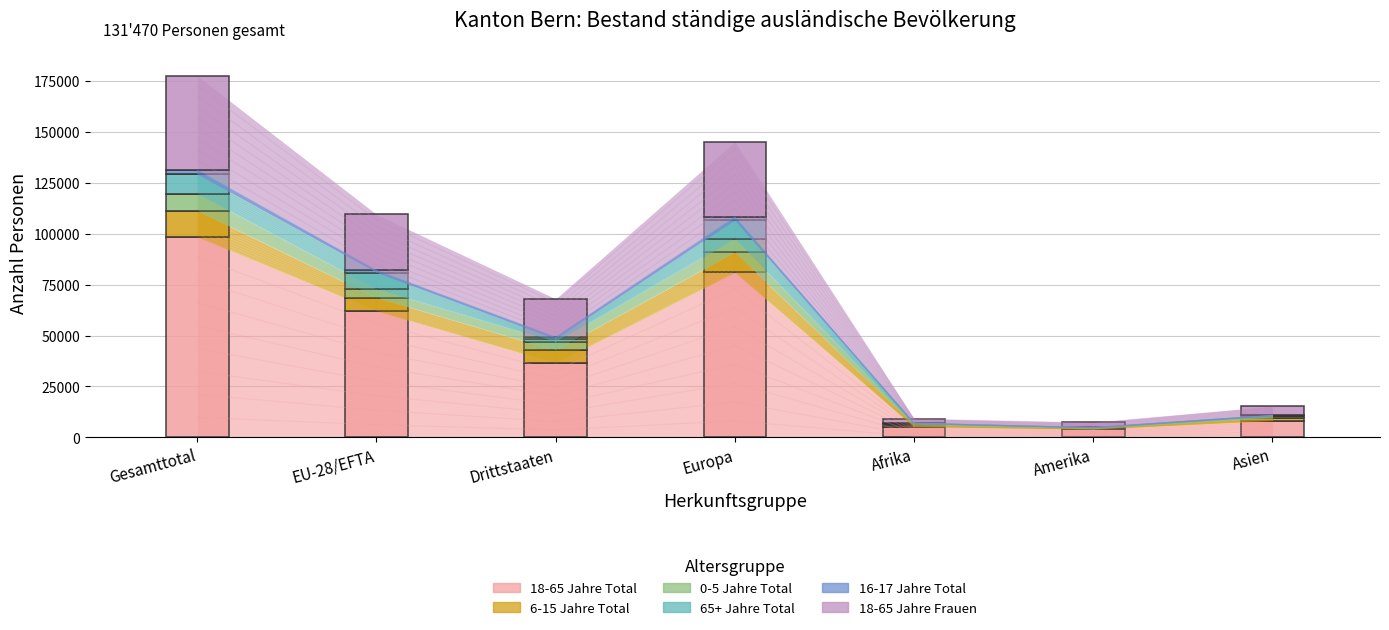

At which category is the sum across all series the highest?

Gesamttotal